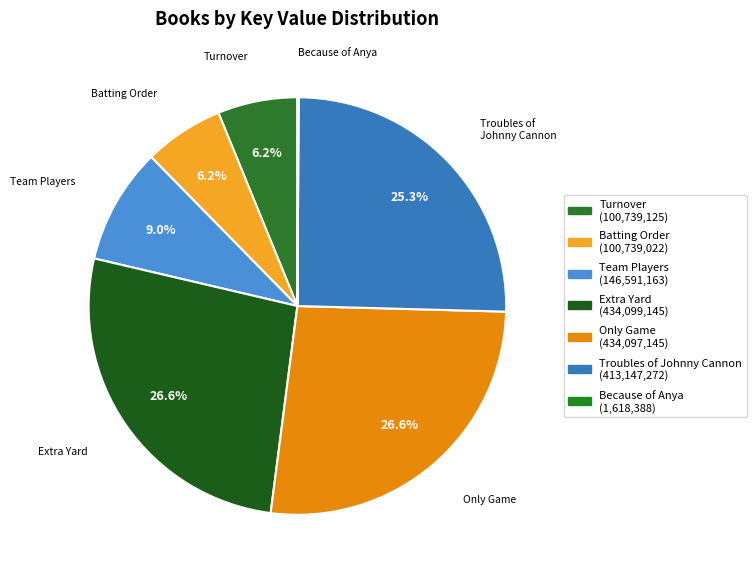

Is it true that Batting Order is 12% of the pie?

False